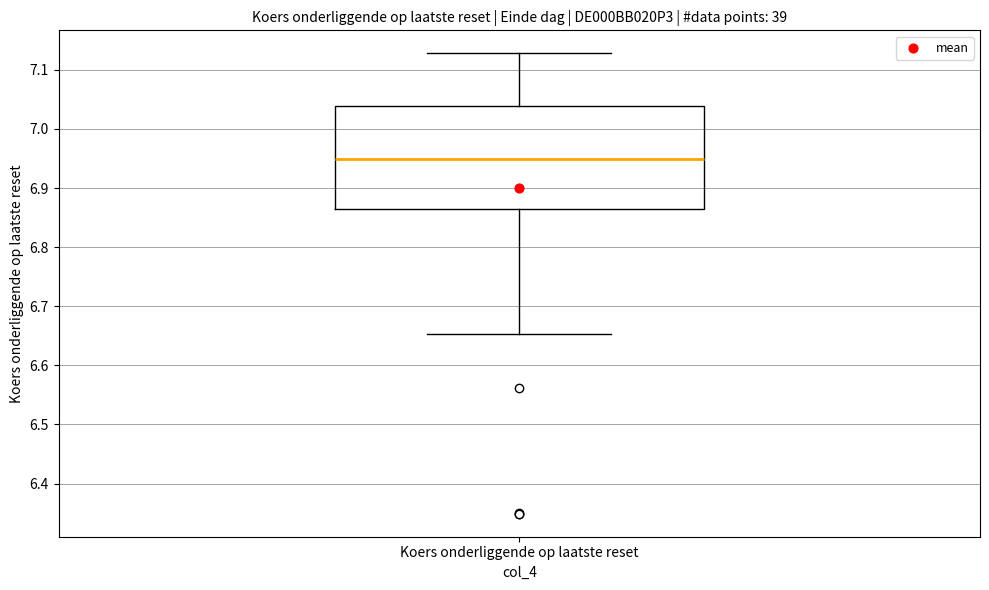

Read this box plot against the y-axis: the position of the median line, the range covered by the box, and the ends of both whiskers. The values are not printed on the chart, so give them approximately, as read against the axis.

median 6.95, box 6.86 to 7.04, whiskers 6.65 to 7.13